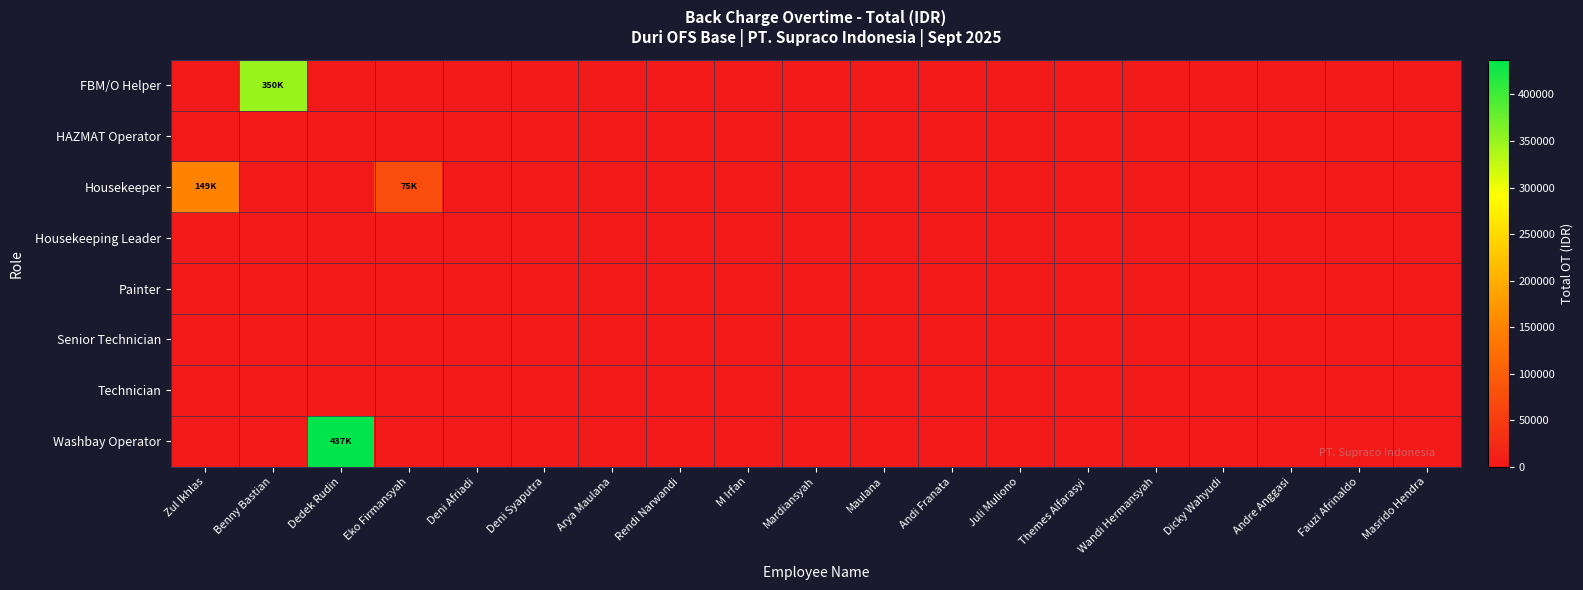

Which category has the lowest value across all series?

Zul Ikhlas